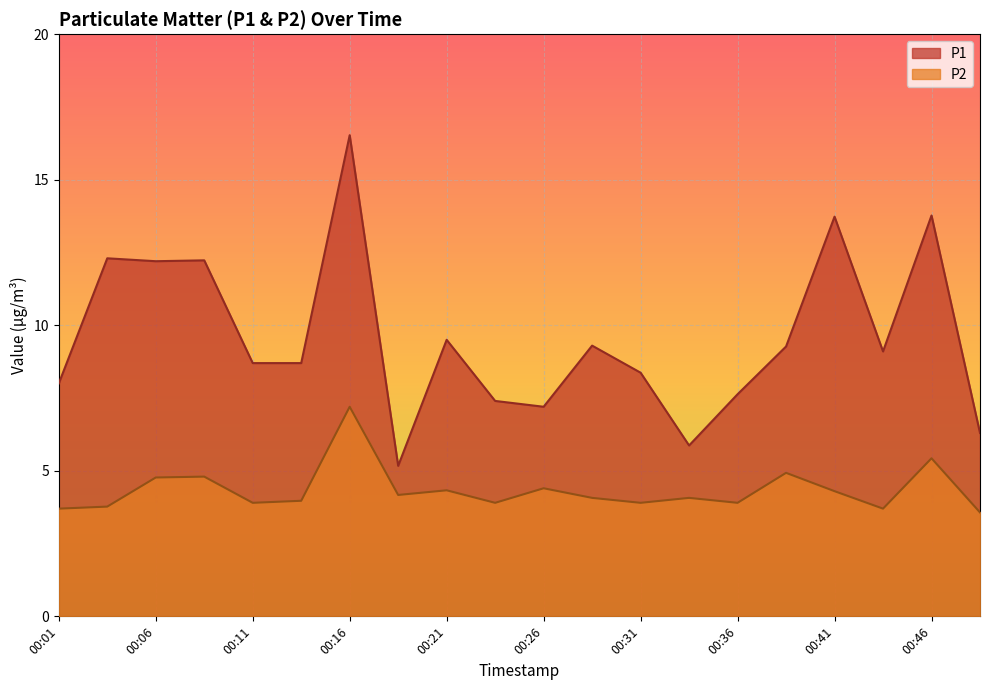

How many data points does each series have?

20